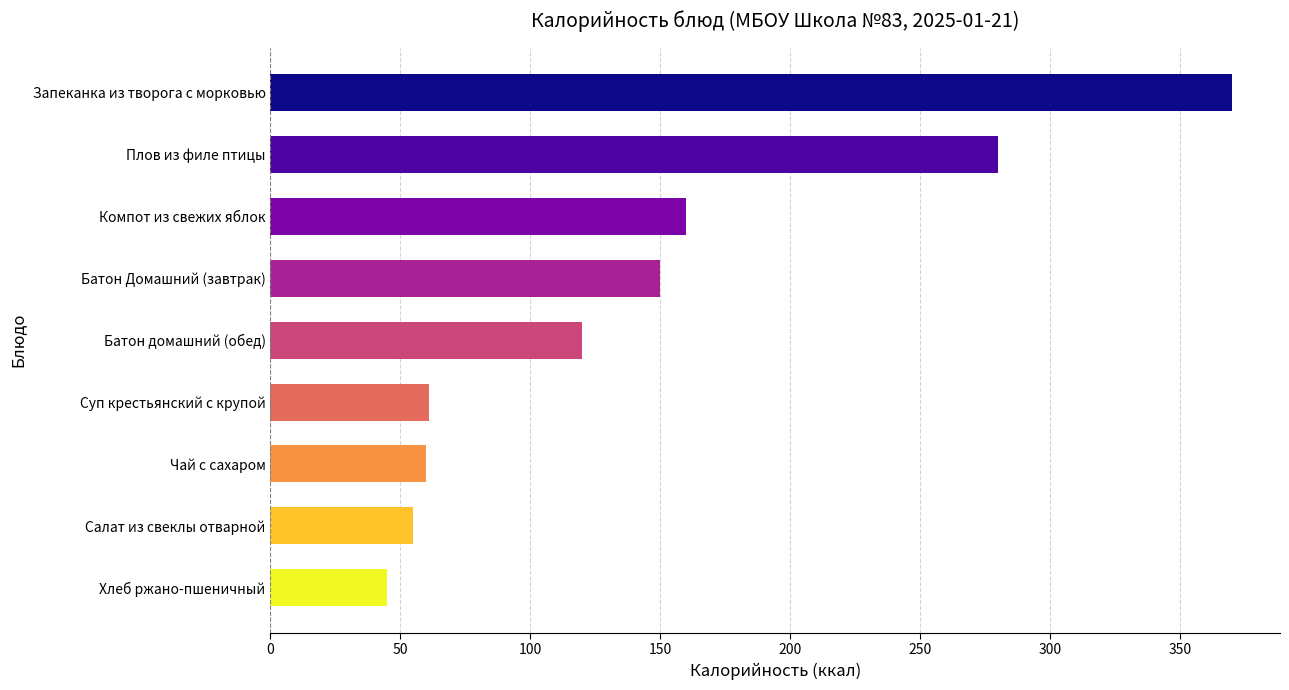

What is the ratio of the value at Батон домашний (обед) to the value at Чай с сахаром?

2.0